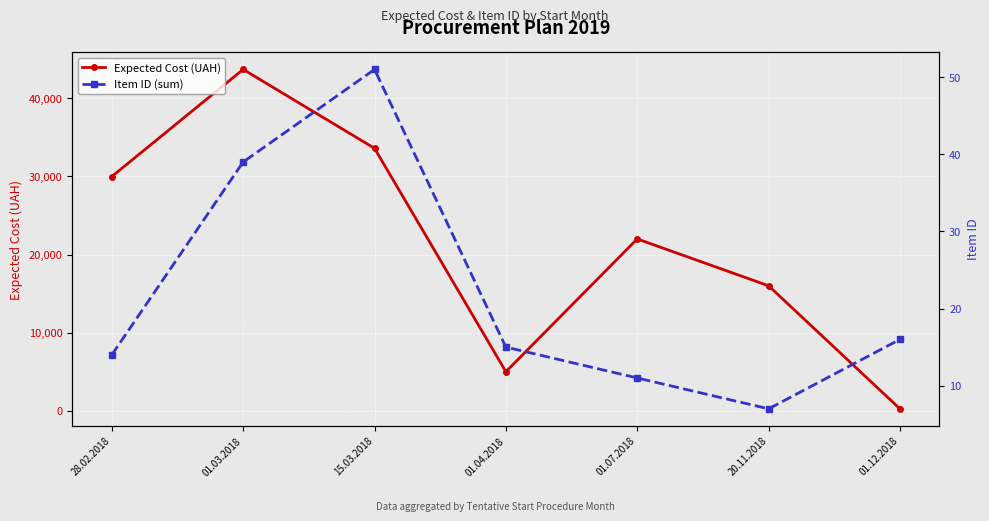

True or false: Item ID (sum) and Expected Cost (UAH) intersect in this chart.

False